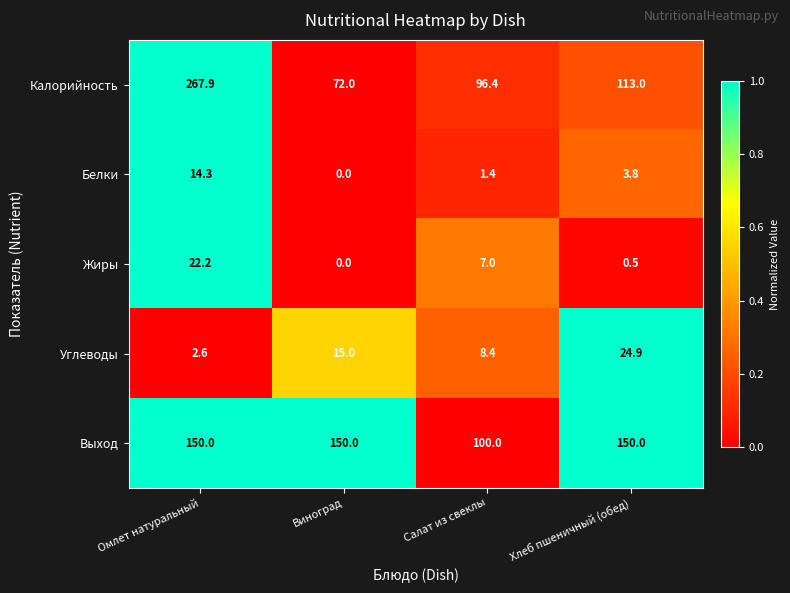

What is the difference between the highest and lowest values at Омлет натуральный?

265.3